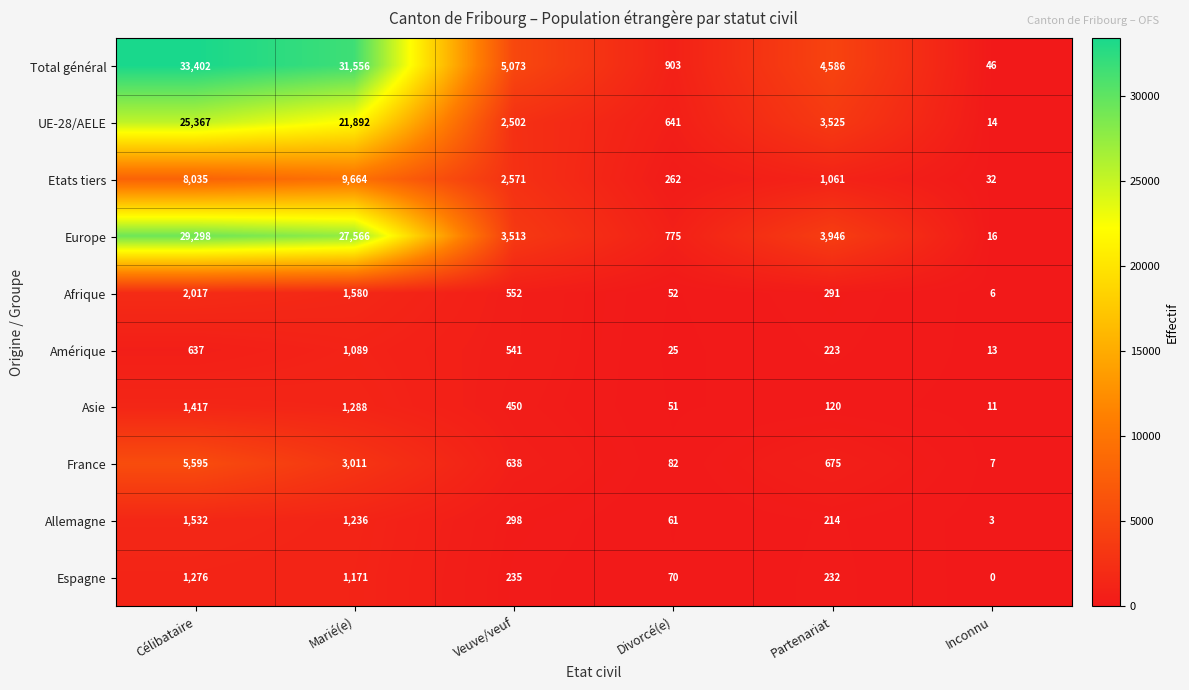

At which label does Afrique reach its minimum?

Inconnu